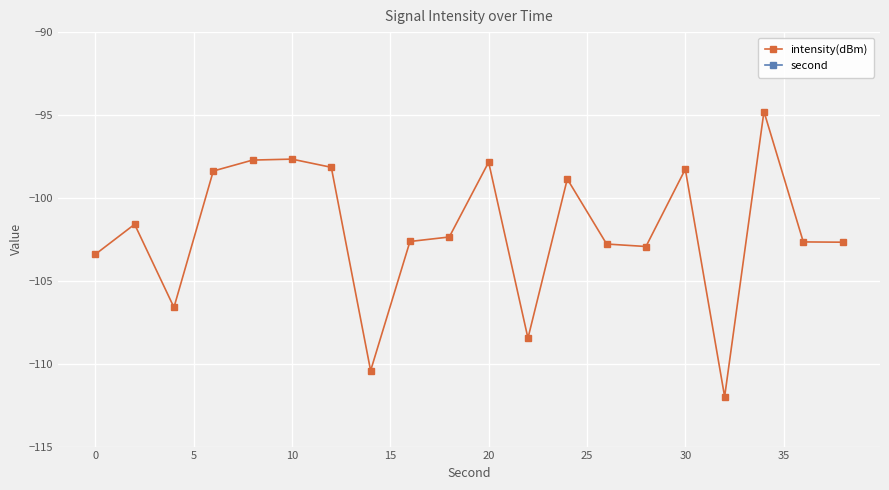

What is the average value of the intensity(dBm) series?

-102.0